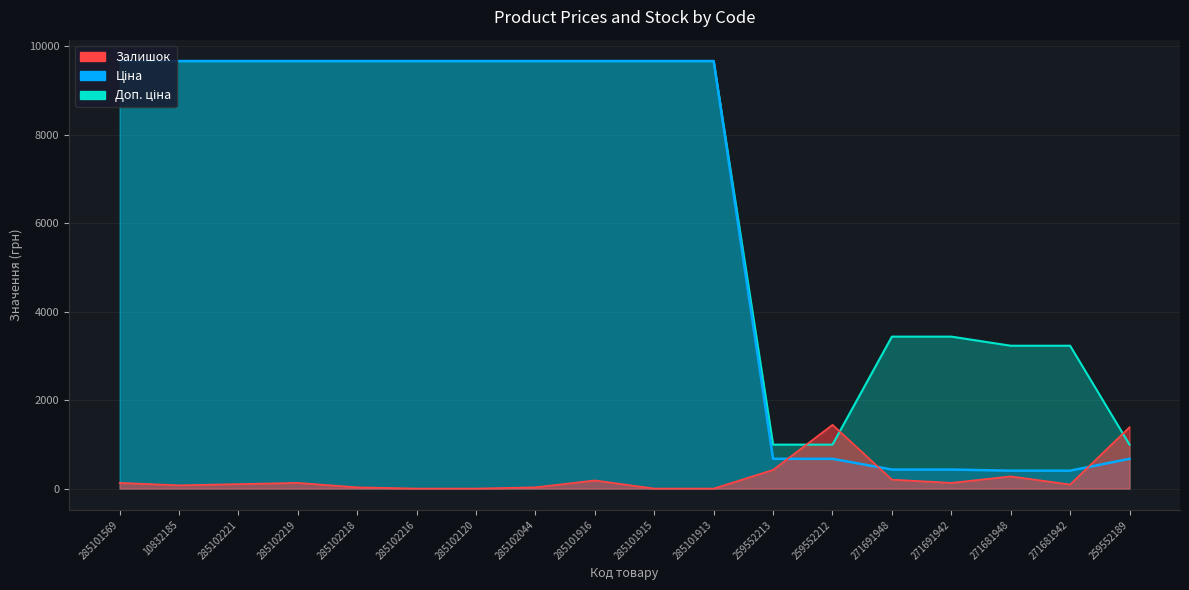

Which series has the largest total across all categories?

Доп. ціна